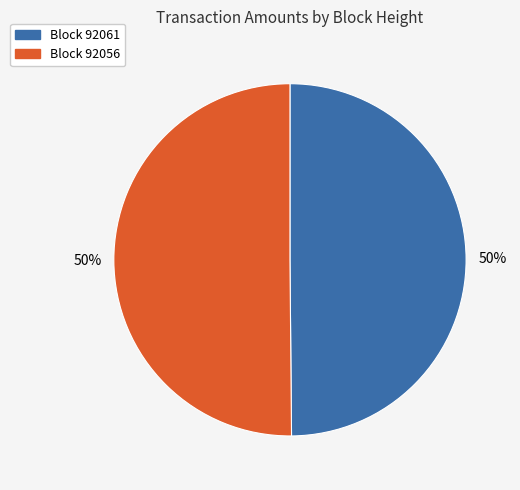

Do Block 92061 and Block 92056 together represent more than half of the pie?

Yes